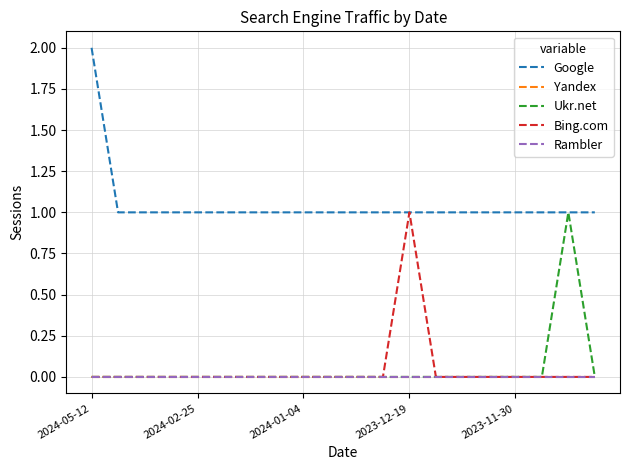

Does the chart display data point markers on the line(s)?

No